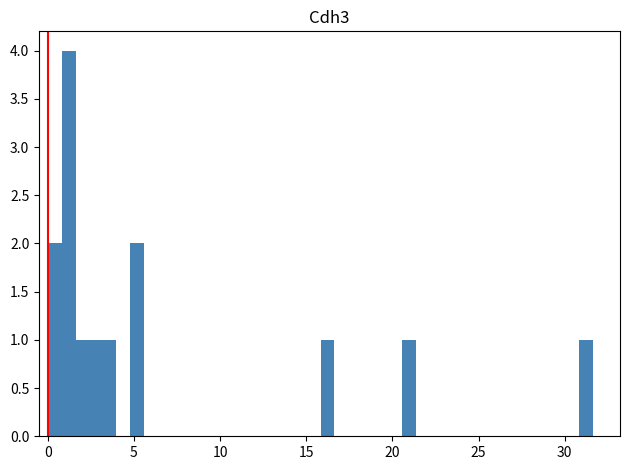

Read against the x-axis, roughly where is the centre of the tallest bar?

1.0